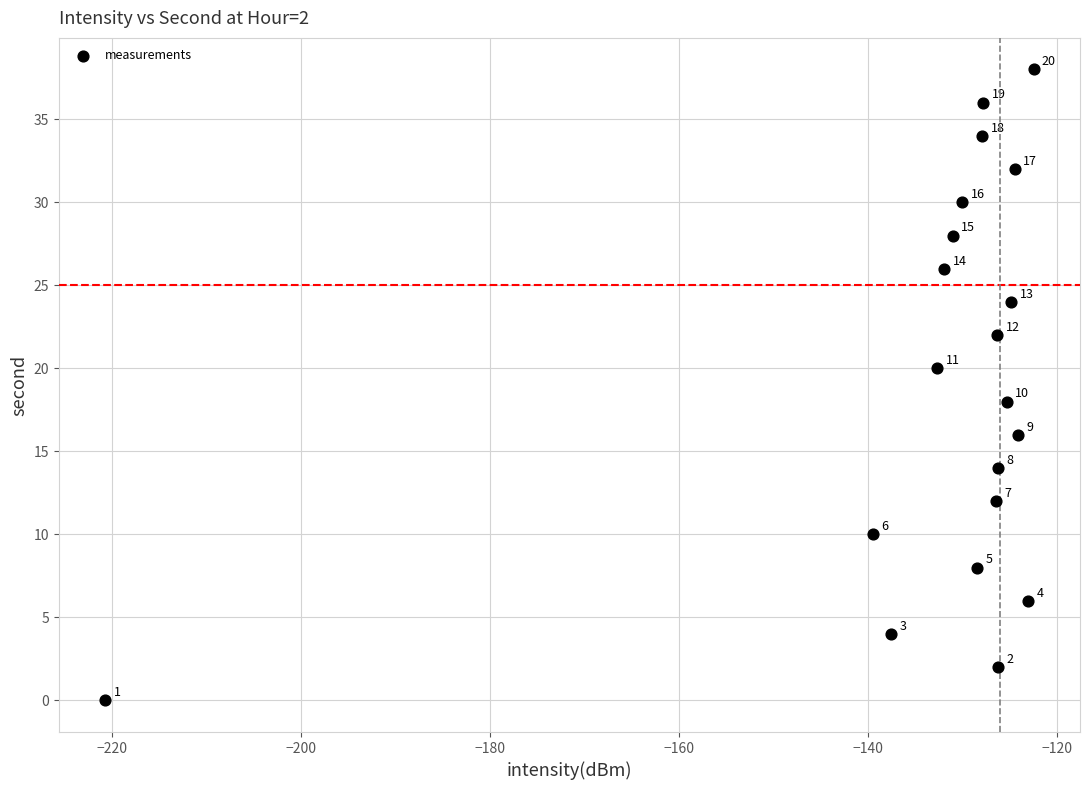

What Y value in the scatter plot is closest to 19?

18